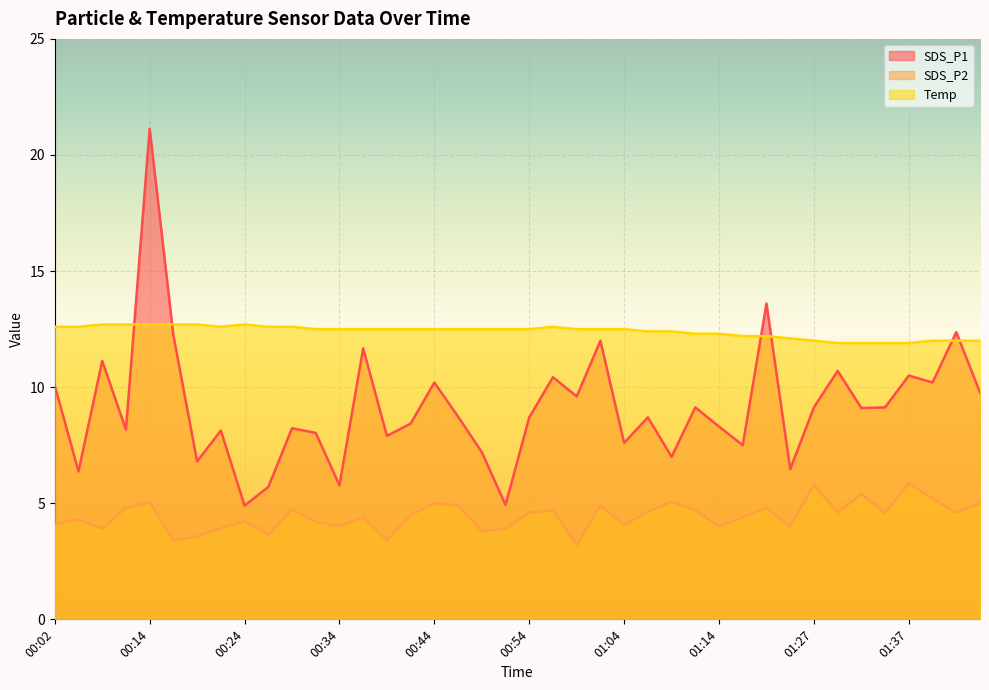

What is the value of the SDS_P2 point at the 15th from the left?

3.4